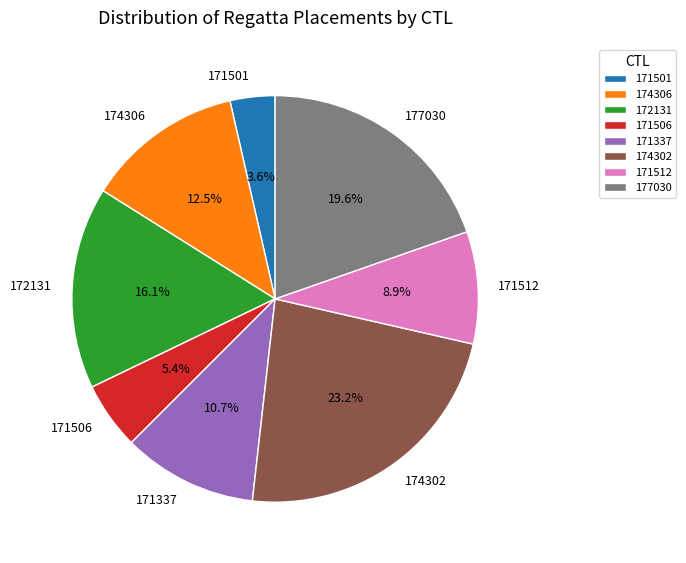

Does any single category account for the majority?

No